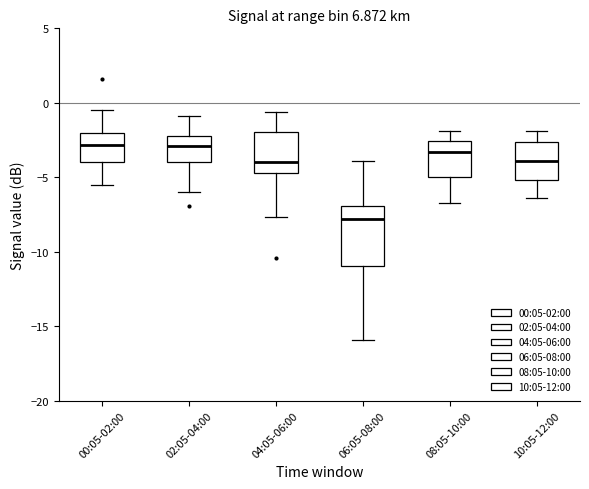

Reading left to right, transcribe this box plot: for each box, give where its median line is, the range the box spans, and where its two whiskers end, as read against the y-axis. The values are not printed on the chart, so give them approximately, as read against the axis.

00:05-02:00: median -3.0, box -4.0 to -2.0, whiskers -5.5 to -0.5
02:05-04:00: median -3.0, box -4.0 to -2.0, whiskers -6.0 to -1.0
04:05-06:00: median -4.0, box -4.5 to -2.0, whiskers -7.5 to -0.5
06:05-08:00: median -8.0, box -11.0 to -7.0, whiskers -16.0 to -4.0
08:05-10:00: median -3.5, box -5.0 to -2.5, whiskers -6.5 to -2.0
10:05-12:00: median -4.0, box -5.0 to -2.5, whiskers -6.5 to -2.0